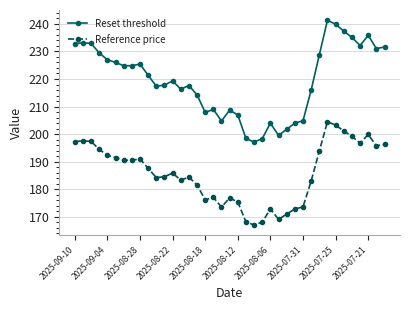

Rank the series by their average value, from lowest to highest.

Reference price, Reset threshold